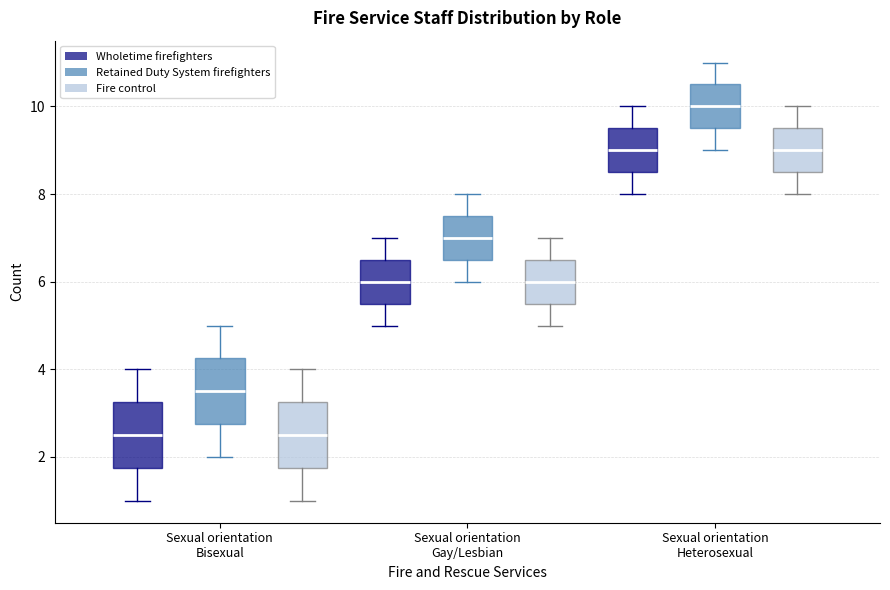

Reading left to right, read every box against the y-axis: the position of its median line, the range the box covers, and the ends of its whiskers. The values are not printed on the chart, so give them approximately, as read against the axis.

Sexual orientation Bisexual (Wholetime firefighters): median 2.6, box 1.8 to 3.2, whiskers 1.0 to 4.0
Sexual orientation Bisexual (Retained Duty System firefighters): median 3.6, box 2.8 to 4.2, whiskers 2.0 to 5.0
Sexual orientation Bisexual (Fire control): median 2.6, box 1.8 to 3.2, whiskers 1.0 to 4.0
Sexual orientation Gay/Lesbian (Wholetime firefighters): median 6.0, box 5.6 to 6.6, whiskers 5.0 to 7.0
Sexual orientation Gay/Lesbian (Retained Duty System firefighters): median 7.0, box 6.6 to 7.6, whiskers 6.0 to 8.0
Sexual orientation Gay/Lesbian (Fire control): median 6.0, box 5.6 to 6.6, whiskers 5.0 to 7.0
Sexual orientation Heterosexual (Wholetime firefighters): median 9.0, box 8.6 to 9.6, whiskers 8.0 to 10.0
Sexual orientation Heterosexual (Retained Duty System firefighters): median 10.0, box 9.6 to 10.6, whiskers 9.0 to 11.0
Sexual orientation Heterosexual (Fire control): median 9.0, box 8.6 to 9.6, whiskers 8.0 to 10.0